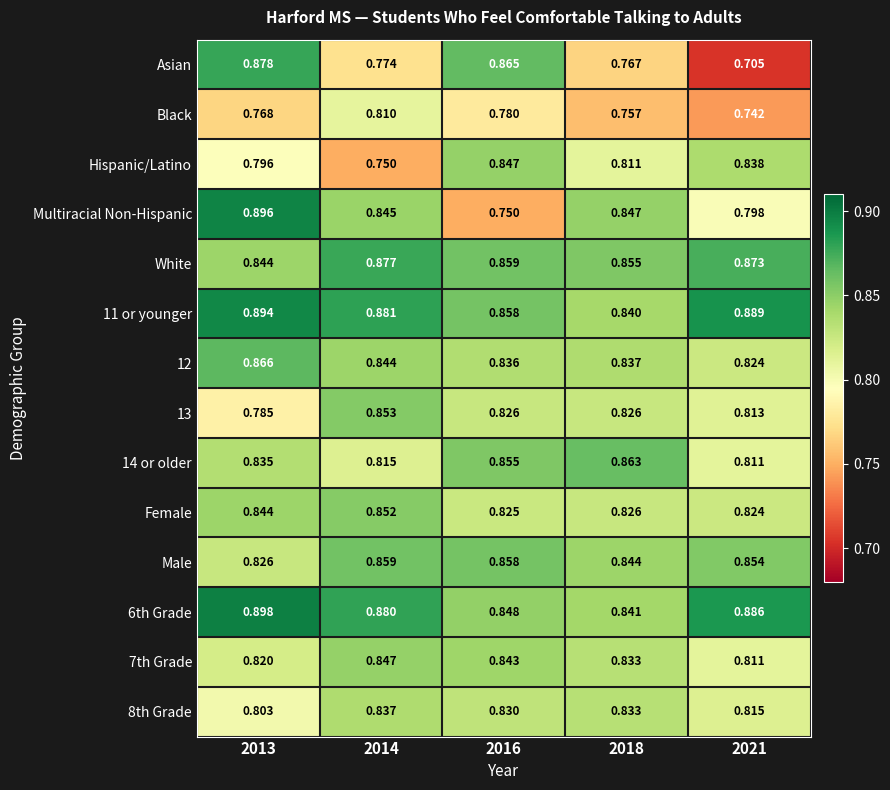

Which series has the largest range (max minus min)?

Asian